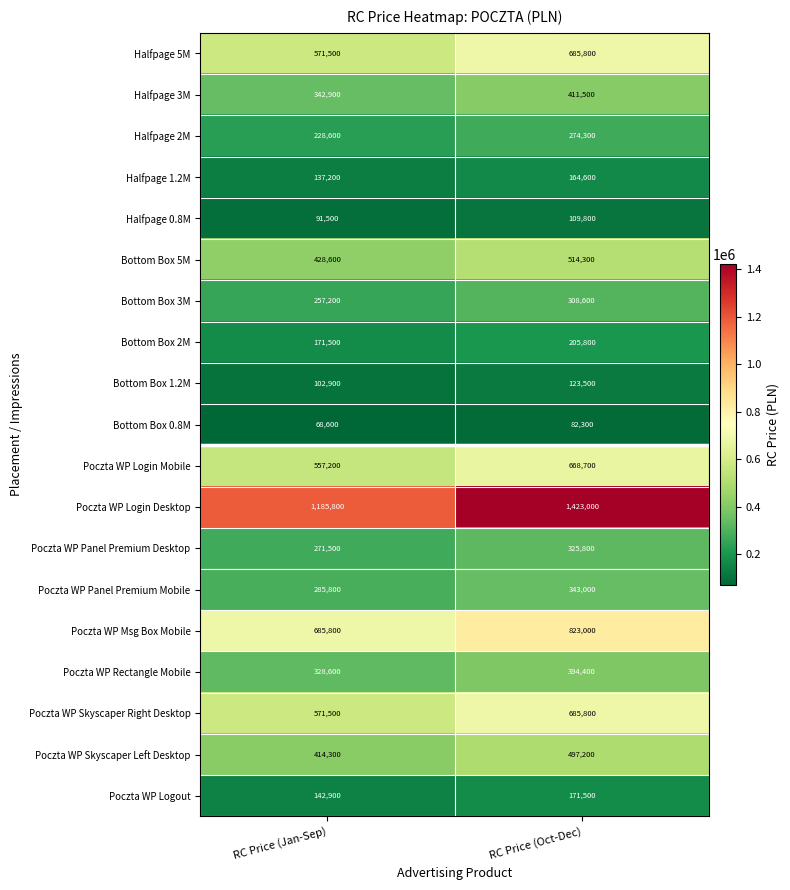

True or false: Halfpage 5M has a value of 571500 at RC Price (Jan-Sep).

True